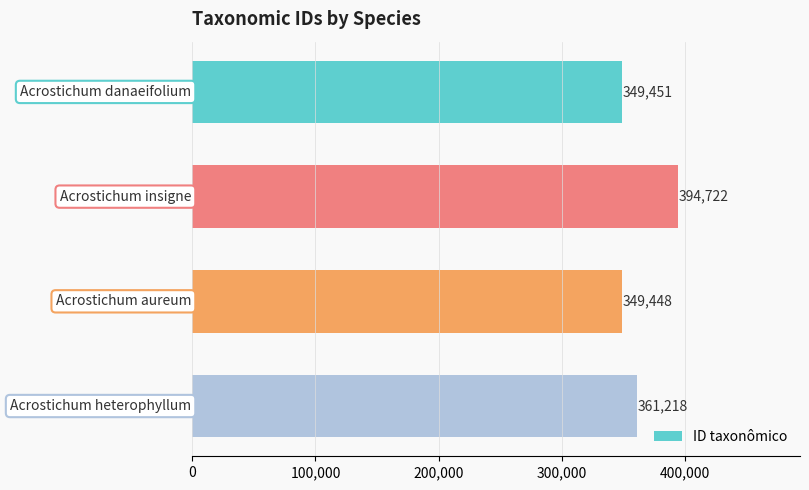

What is the difference between the second highest and minimum values?

11770